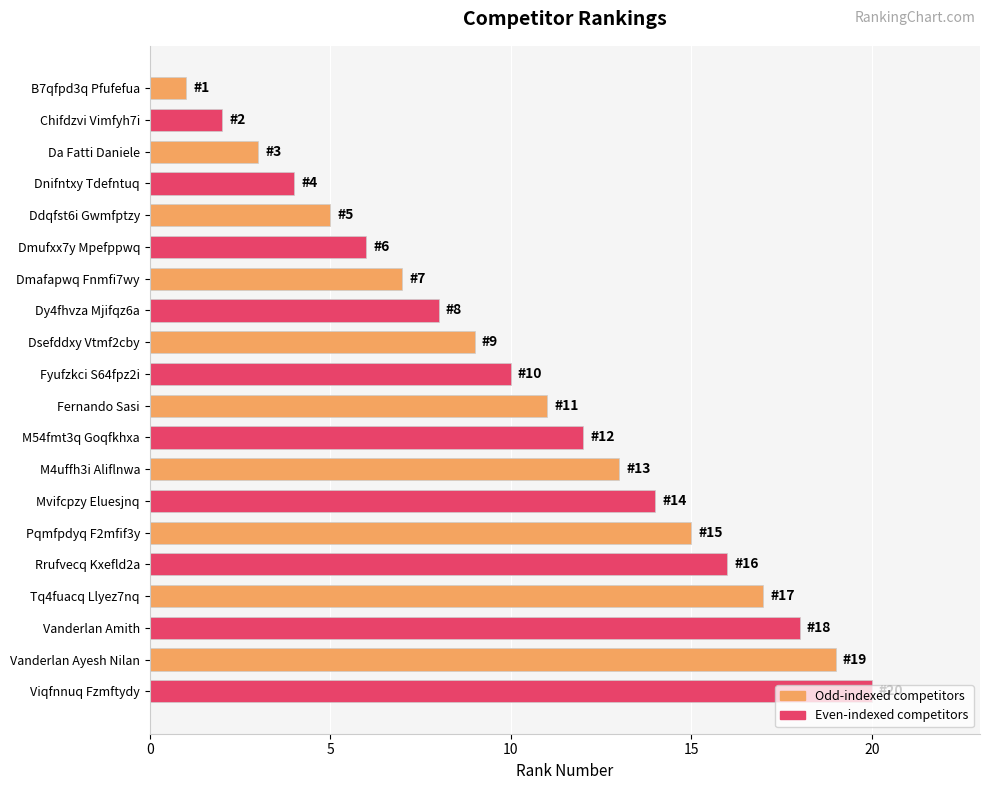

At which label is the value closest to 10?

Fyufzkci S64fpz2i